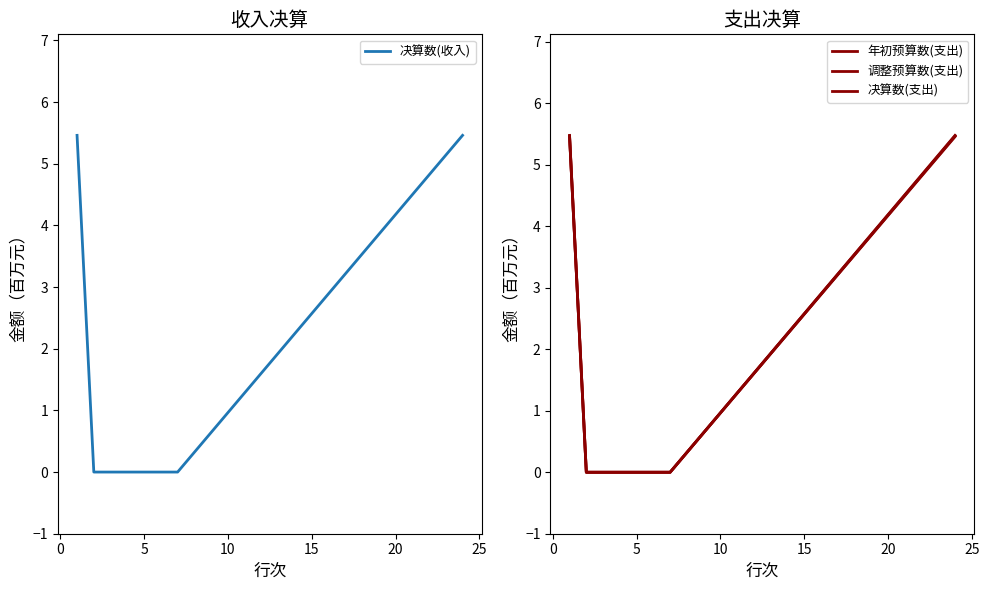

Count the number of data series in this chart.

4